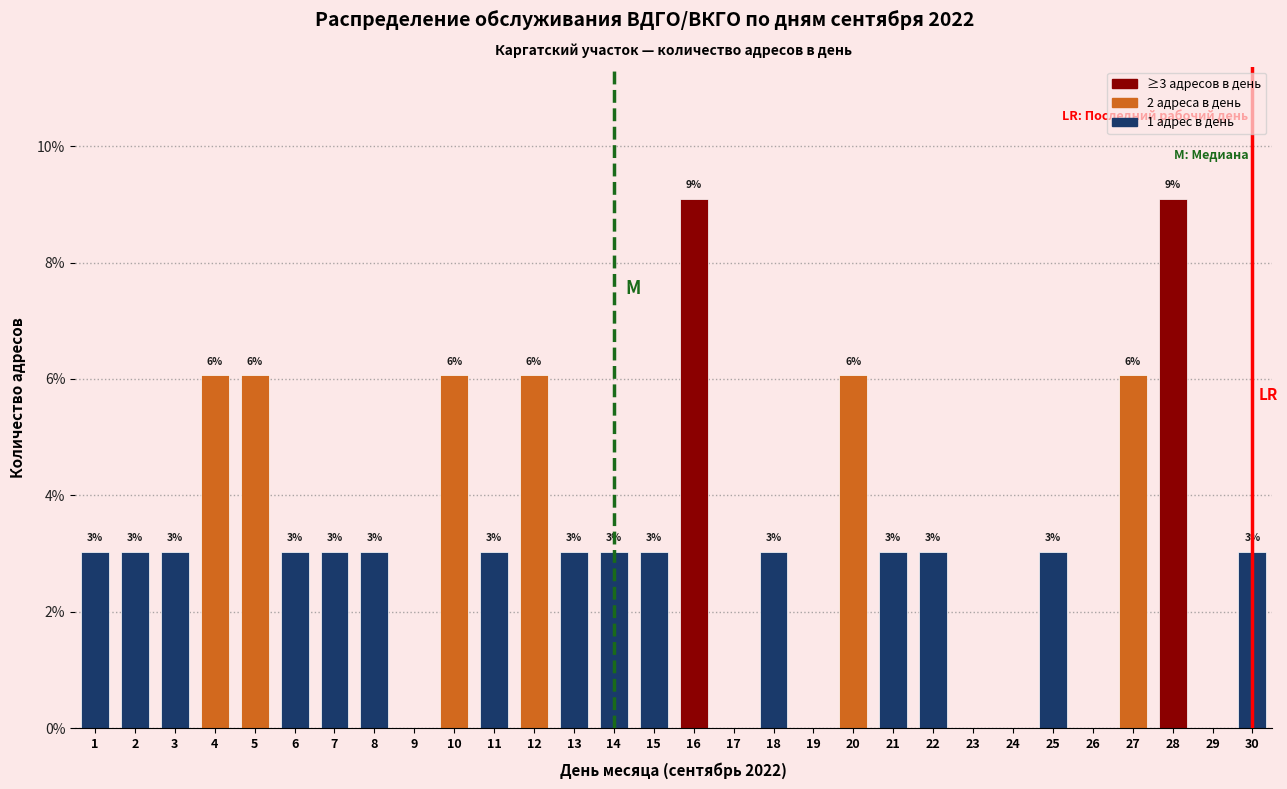

What is the greatest value displayed?

9.1